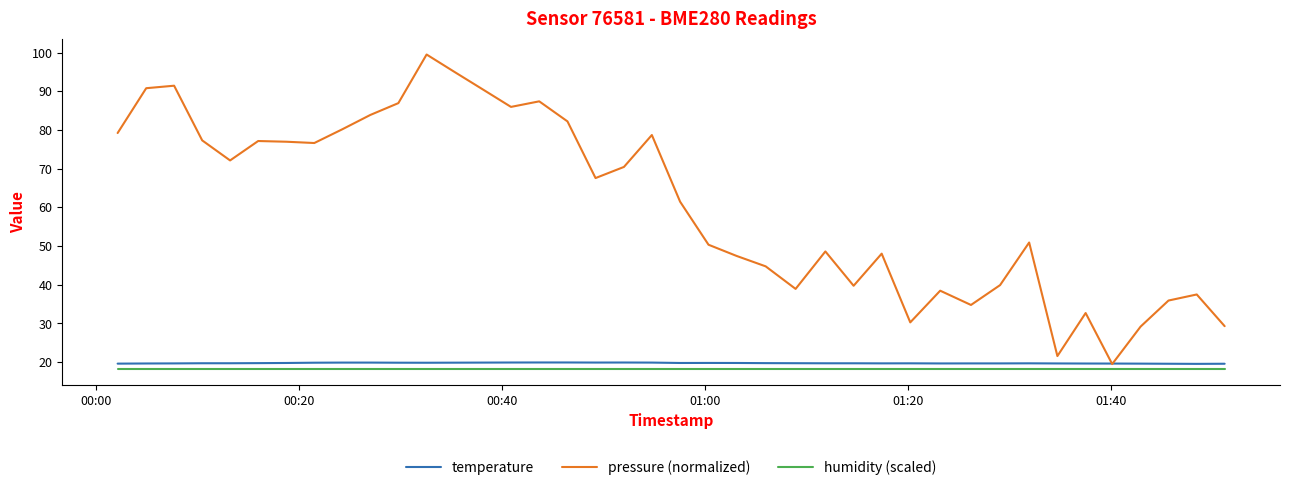

True or false: humidity (scaled) and temperature intersect in this chart.

False